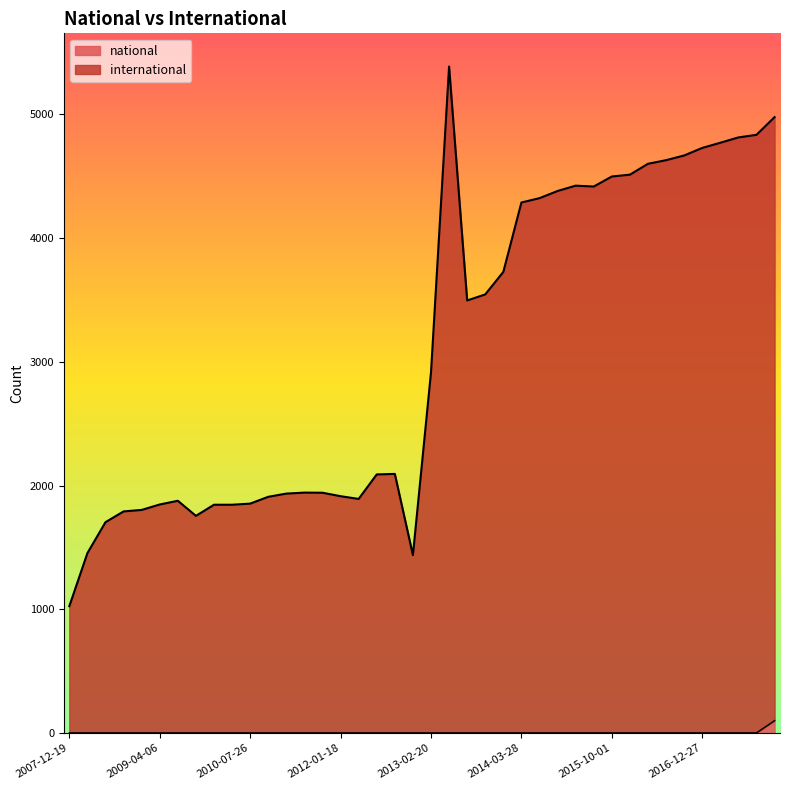

Where is international nearest to the value 3206?

2013-07-09